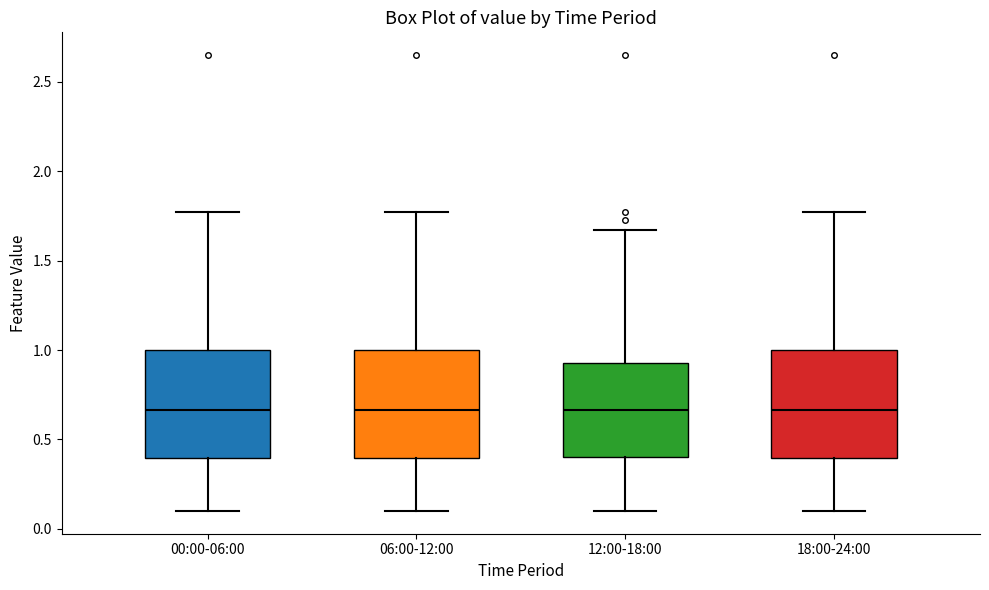

Reading left to right, read every box against the y-axis: the position of its median line, the range the box covers, and the ends of its whiskers. The values are not printed on the chart, so give them approximately, as read against the axis.

00:00-06:00: median 0.65, box 0.40 to 1.00, whiskers 0.10 to 1.75
06:00-12:00: median 0.65, box 0.40 to 1.00, whiskers 0.10 to 1.75
12:00-18:00: median 0.65, box 0.40 to 0.95, whiskers 0.10 to 1.65
18:00-24:00: median 0.65, box 0.40 to 1.00, whiskers 0.10 to 1.75